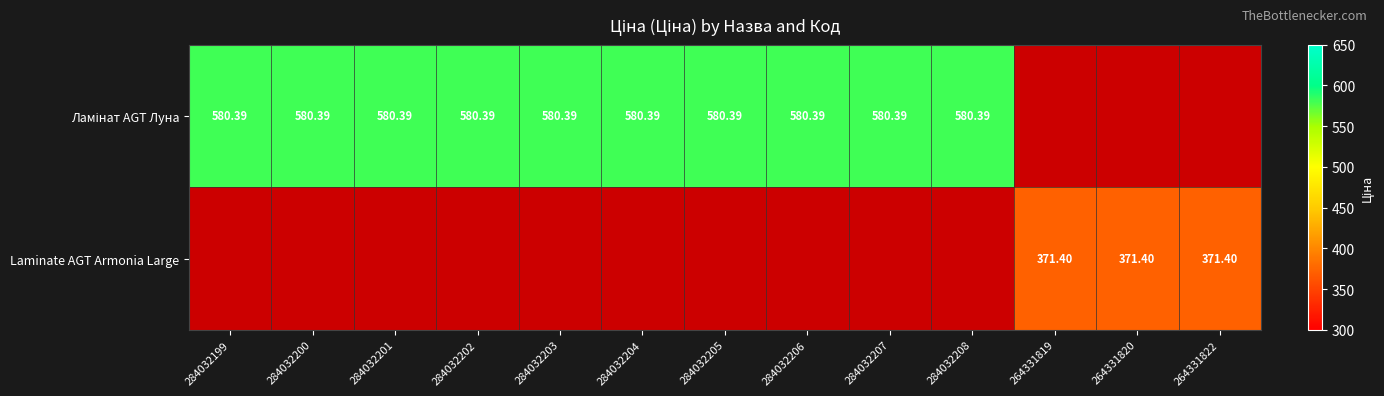

Which has a higher value, 264331819 or 284032202?

284032202